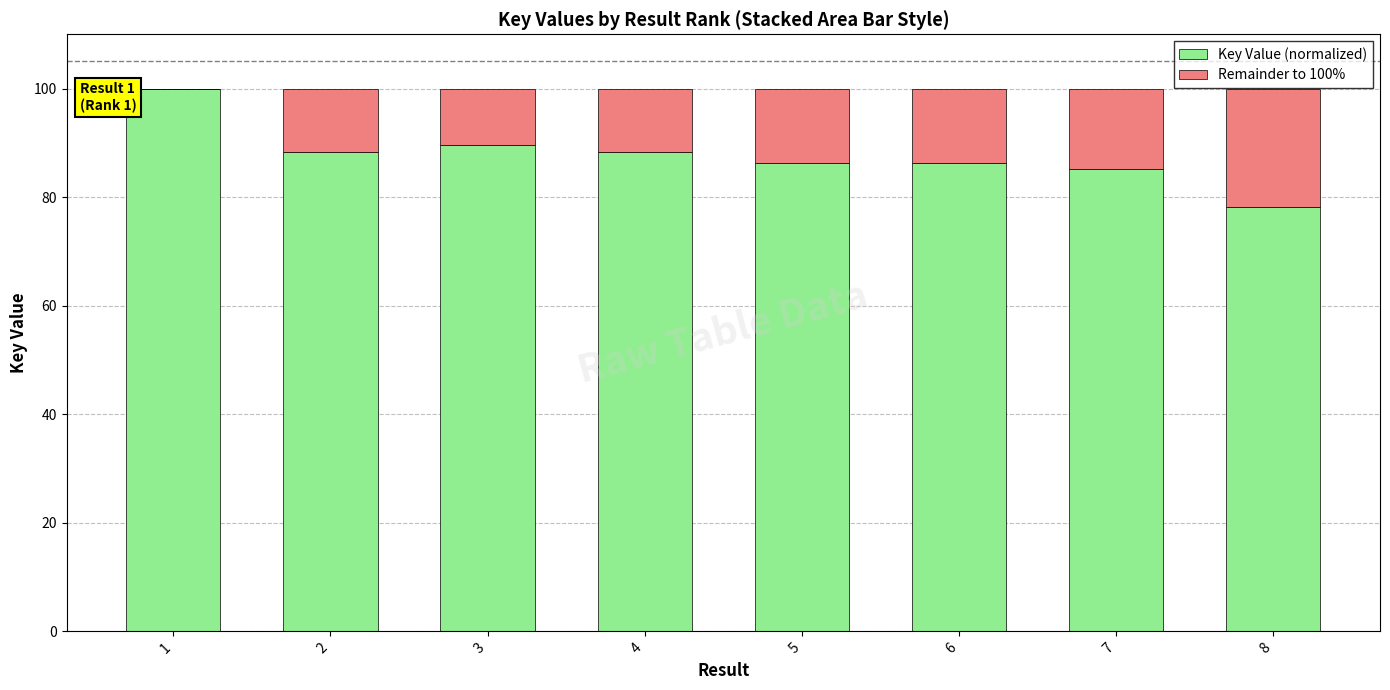

How many distinct data groups are displayed?

2